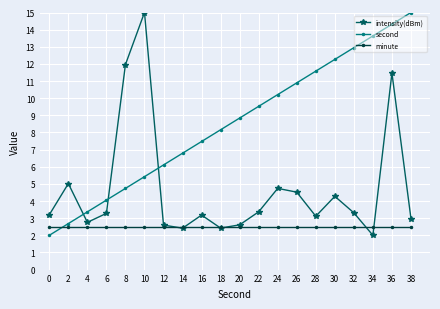

What are all the series names shown in the legend?

intensity(dBm), second, minute